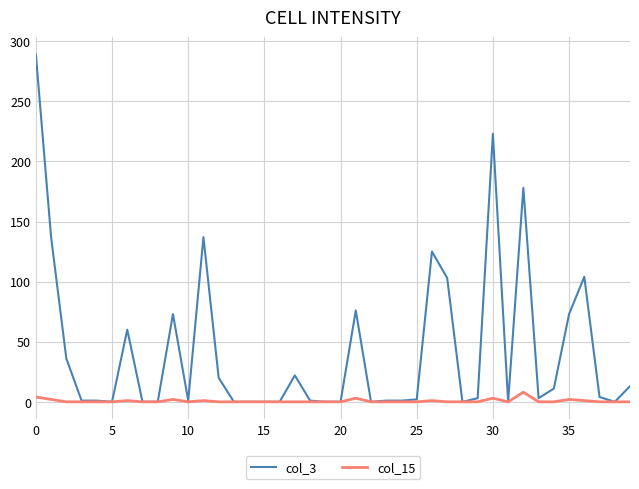

List the series in order of their overall mean, highest first.

col_3, col_15